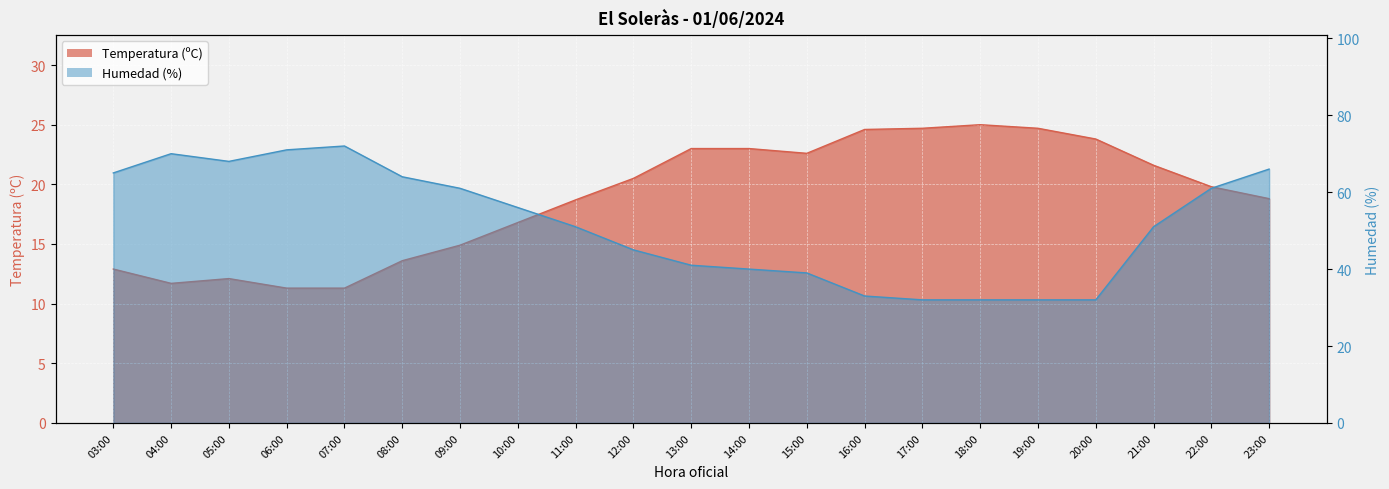

What is the label of the 10th point from the left?

12:00